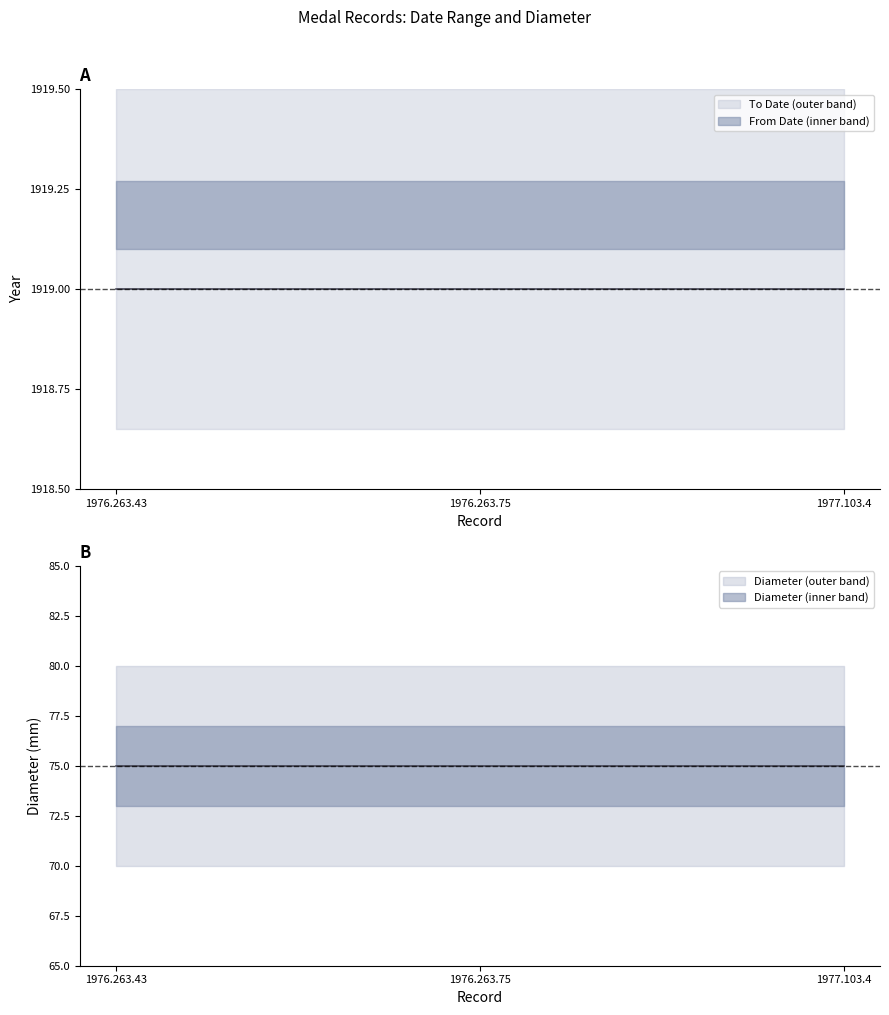

Which category has the highest value in the Diameter (in mm) series?

1976.263.43